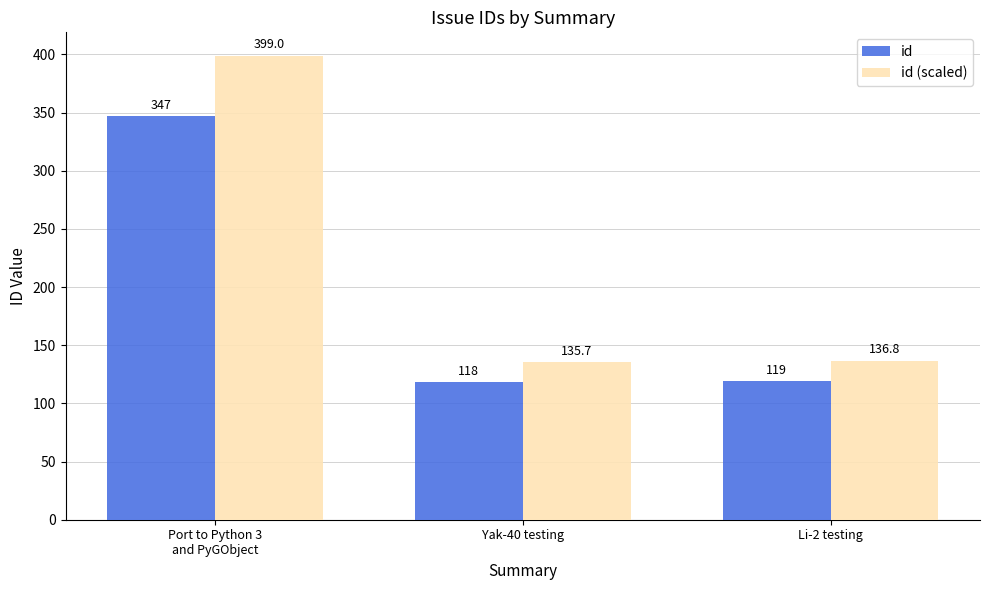

Is it true that id equals 26.9 at Yak-40 testing?

False